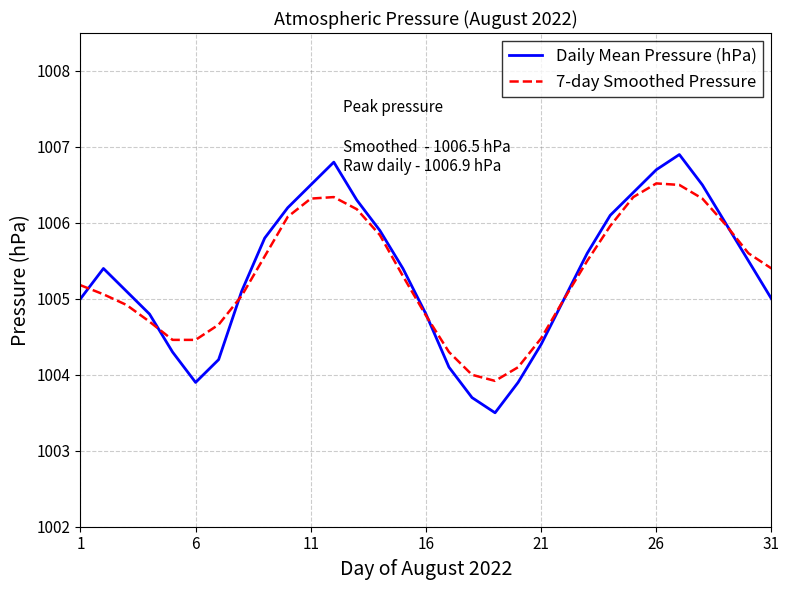

List the series in order of their peak value, lowest first.

7-day Smoothed Pressure, Daily Mean Pressure (hPa)